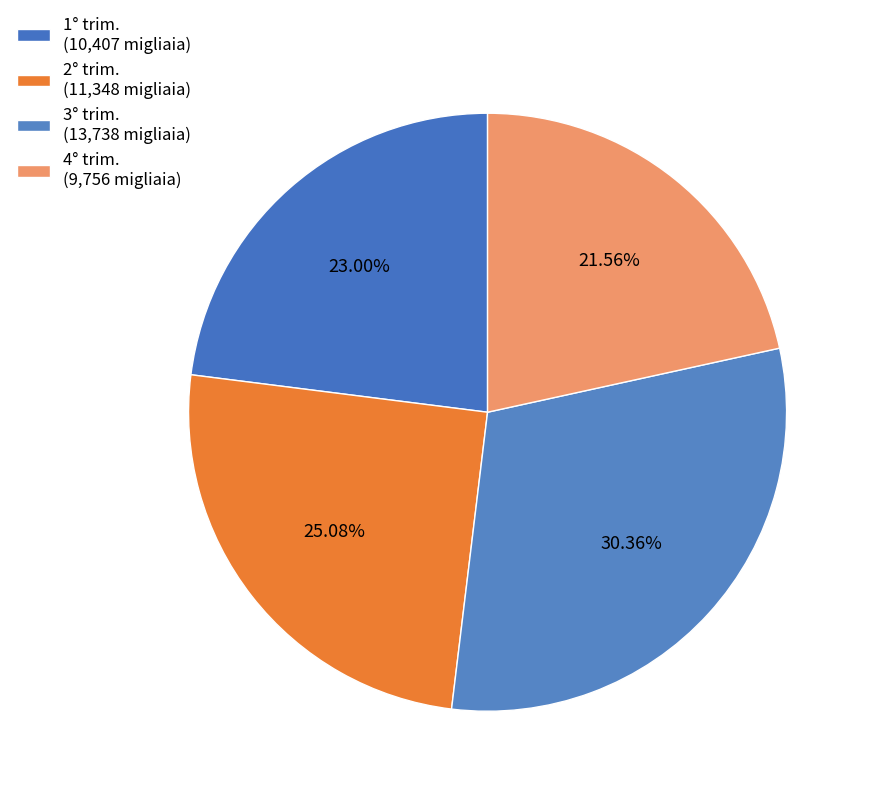

Combined, what portion of the pie is 2° trim. and 4° trim.?

46.6%